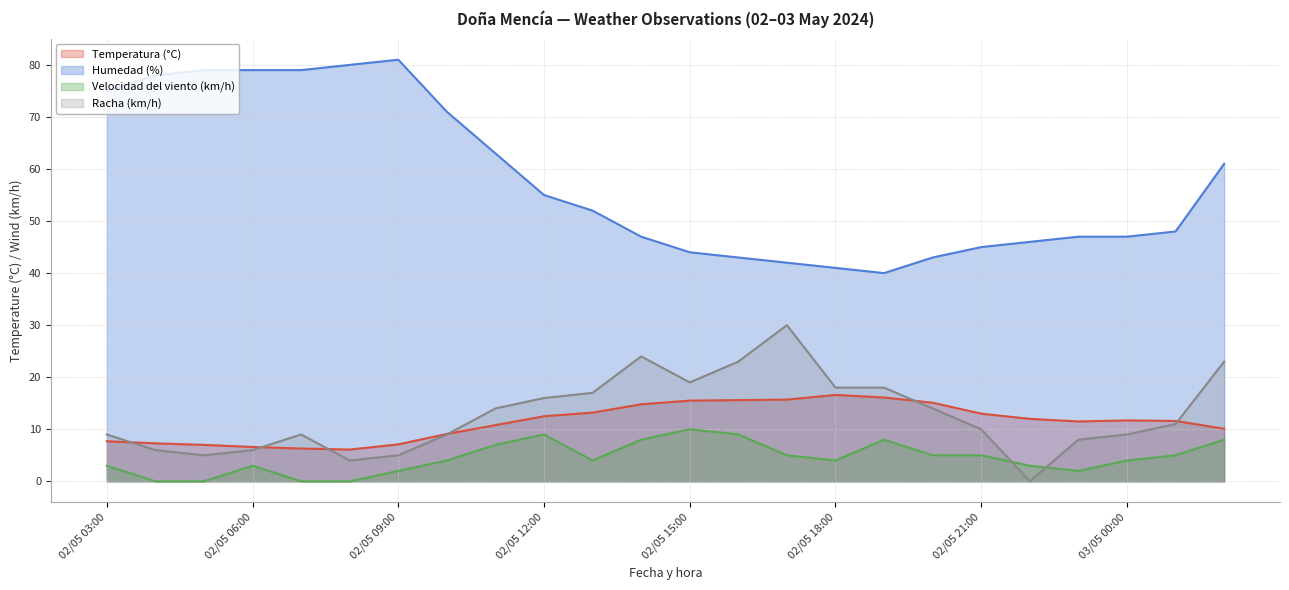

Between 02/05 04:00 and 03/05 00:00, which series saw the biggest shift?

Humedad (%)